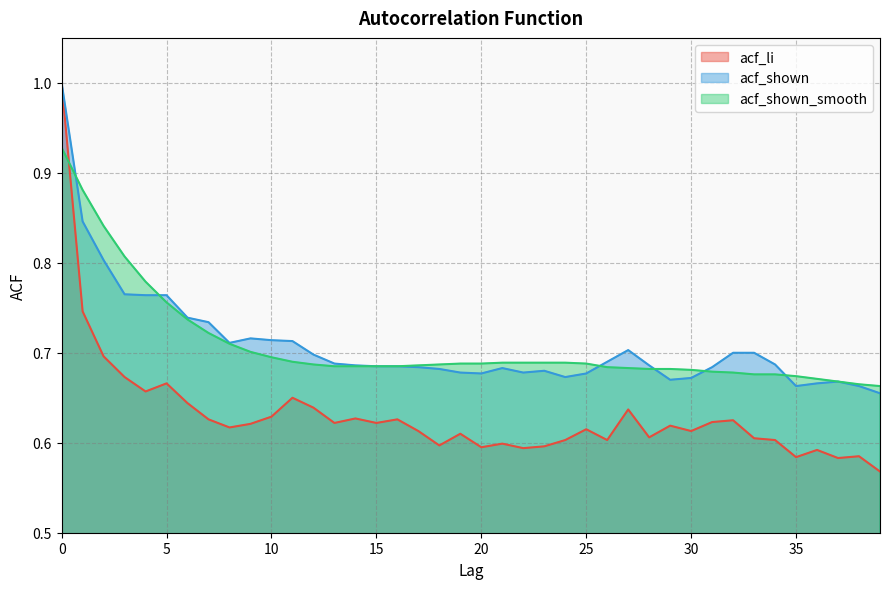

What is the difference between the highest and lowest values at 39?

0.1